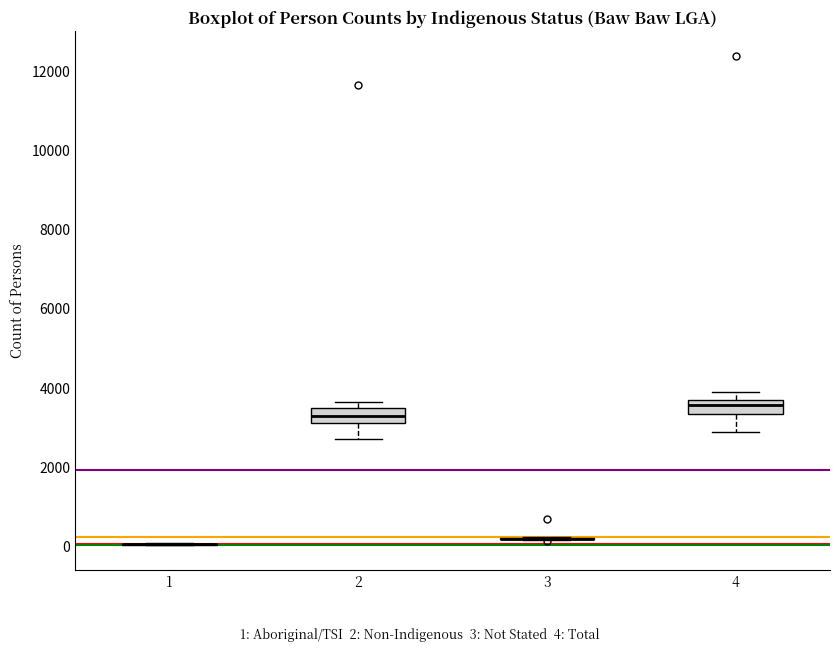

Reading left to right, transcribe this box plot: for each box, give where its median line is, the range the box spans, and where its two whiskers end, as read against the y-axis. The values are not printed on the chart, so give them approximately, as read against the axis.

1: box collapsed to a line at 0, whiskers 0 to 0
2: median 3200 (inside the box), box 3200 to 3400, whiskers 2800 to 3600
3: box collapsed to a line at 200, whiskers 200 to 200
4: median 3600 (just below the box's upper edge), box 3400 to 3600, whiskers 2800 to 3800